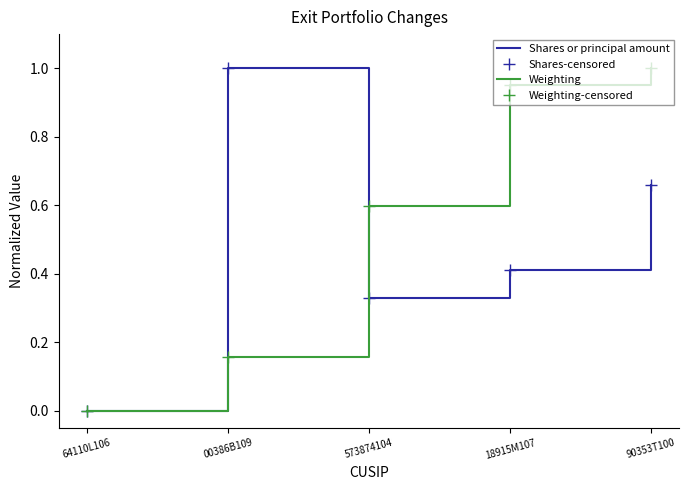

What is the approximate value of Shares-censored at 00386B109?

1.0